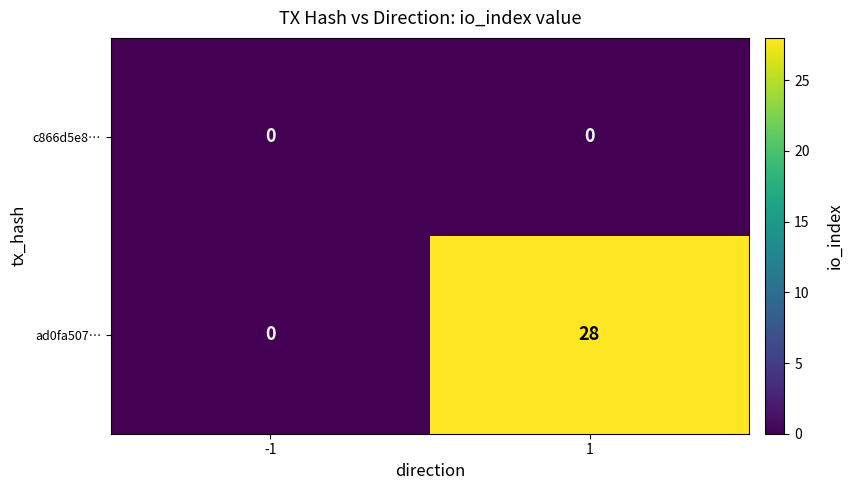

Which series changed the most between -1 and 1?

ad0fa507…